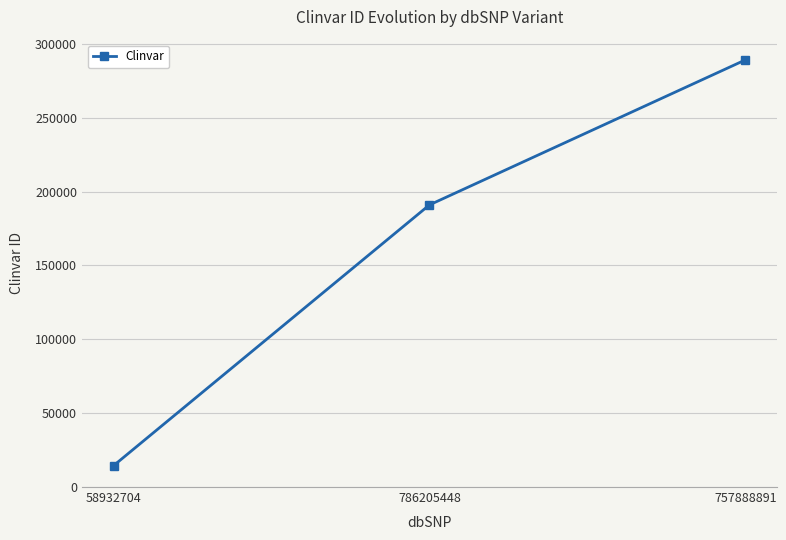

How many lines are shown in the chart?

1